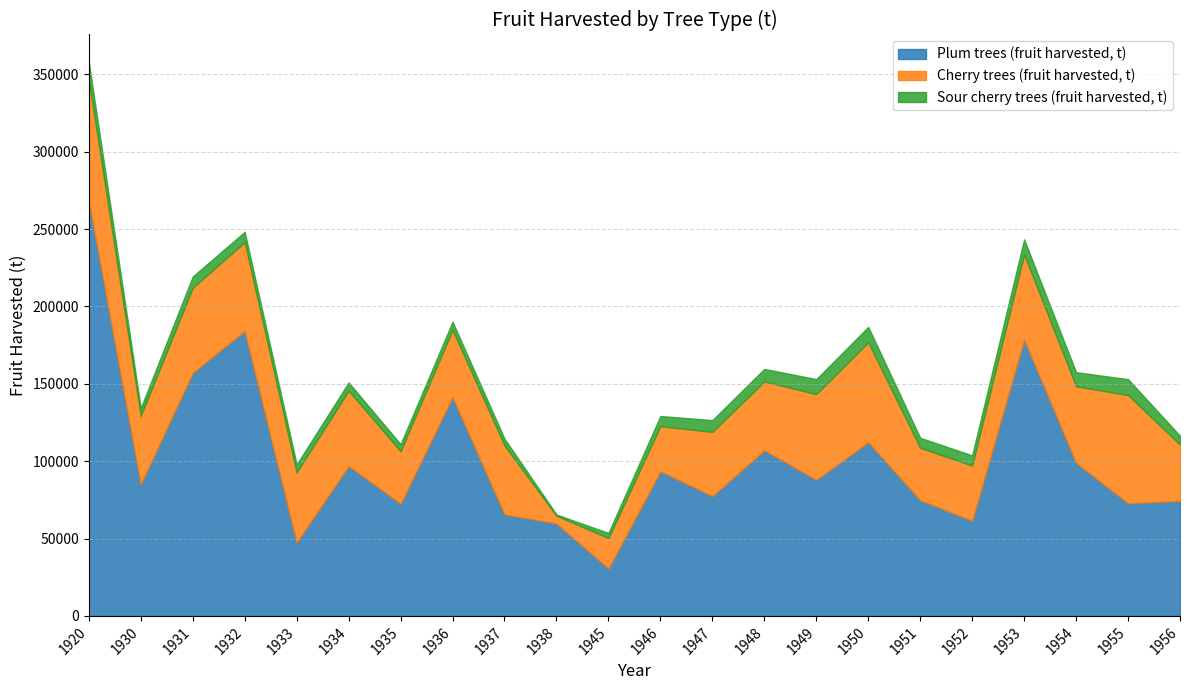

What is the minimum value shown in the chart?

774